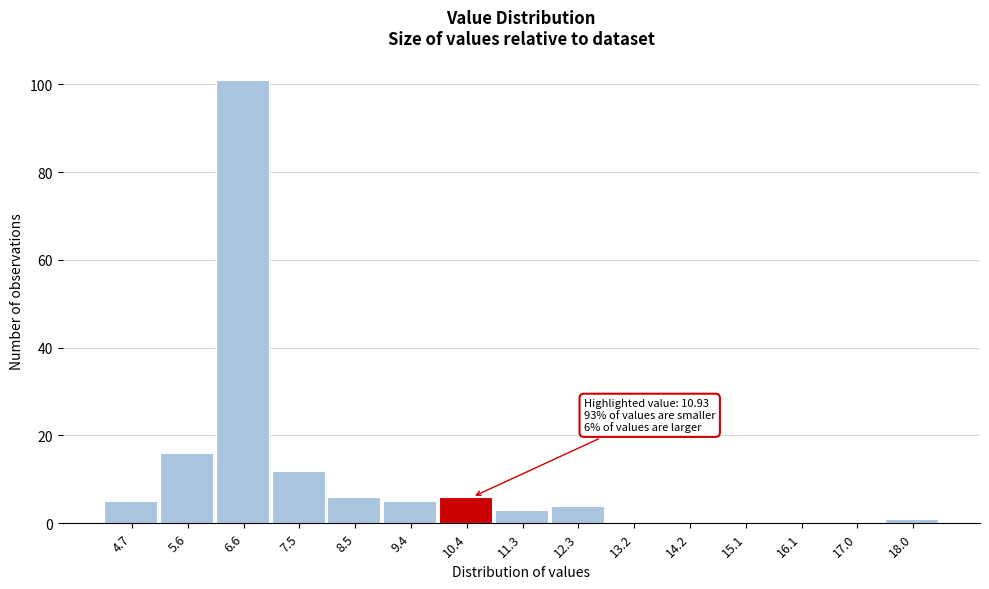

Reading left to right, transcribe all the data shown in this chart.

4.7=5	5.6=16	6.6=101	7.5=12	8.5=6	9.4=5	10.4=6	11.3=3	12.3=4	13.2=0	14.2=0	15.1=0	16.1=0	17.0=0	18.0=1